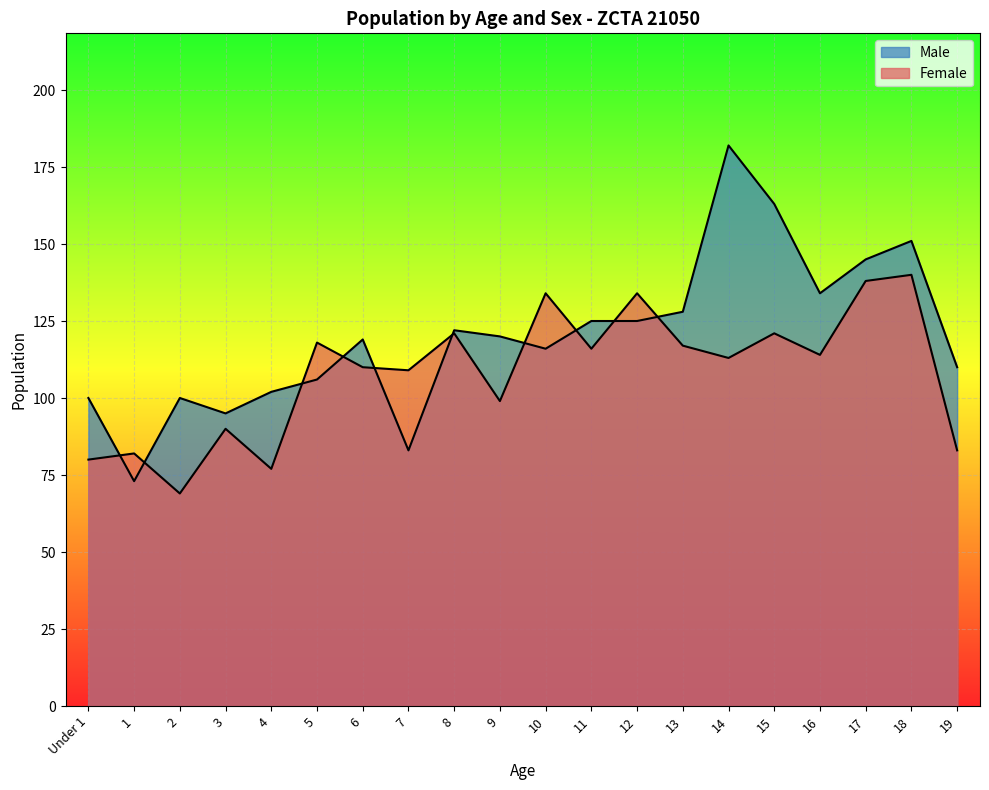

Reading right to left, transcribe all the data shown in this chart.

Male: 110	151	145	134	163	182	128	125	125	116	120	122	83	119	106	102	95	100	73	100
Female: 83	140	138	114	121	113	117	134	116	134	99	121	109	110	118	77	90	69	82	80